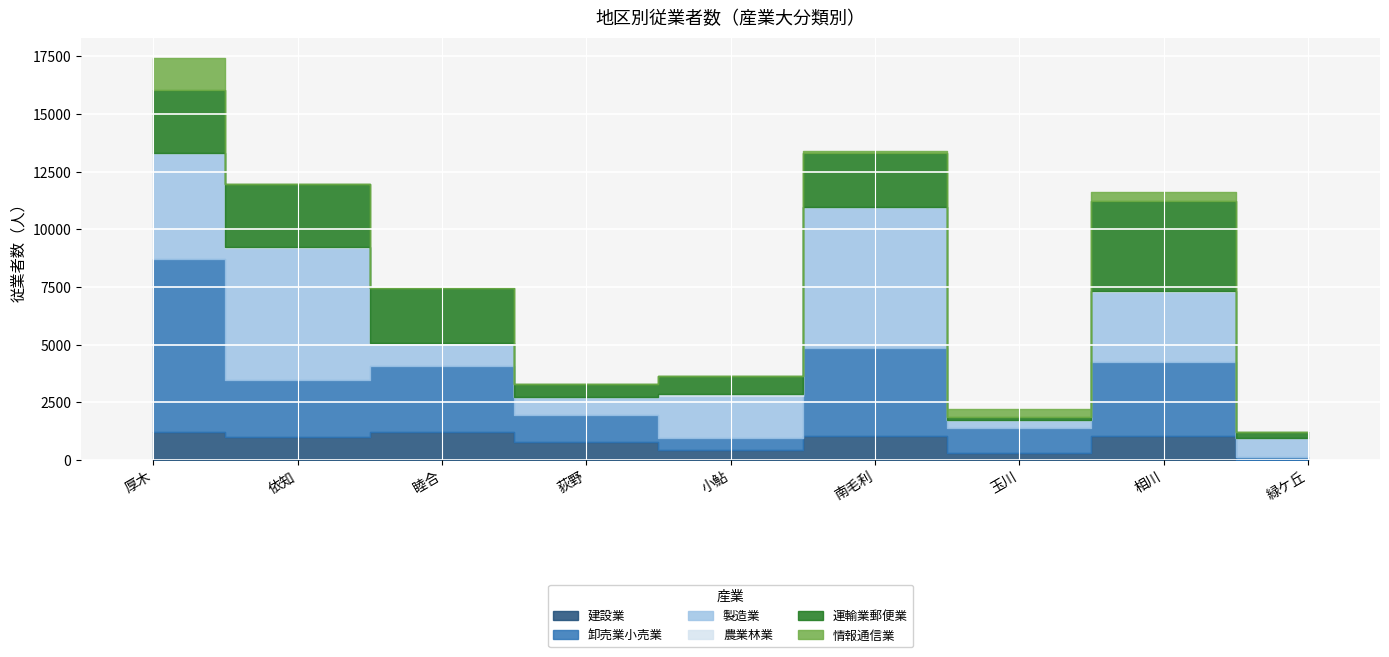

How many times do 製造業 and 運輸業郵便業 cross each other?

4